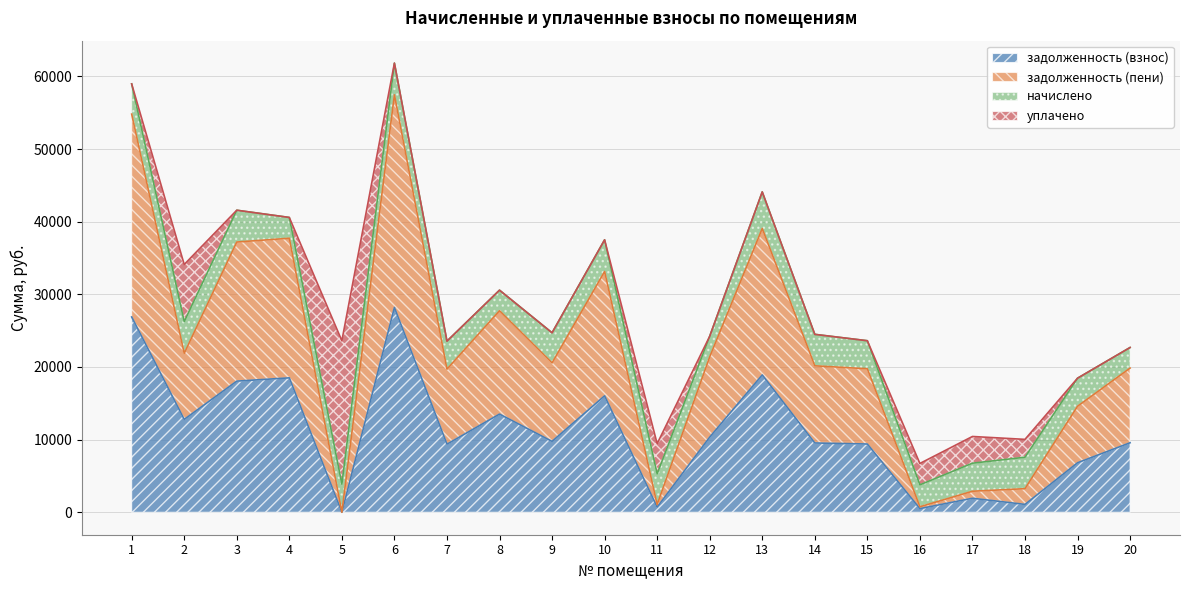

What is the total value across all series at 3?

41574.4